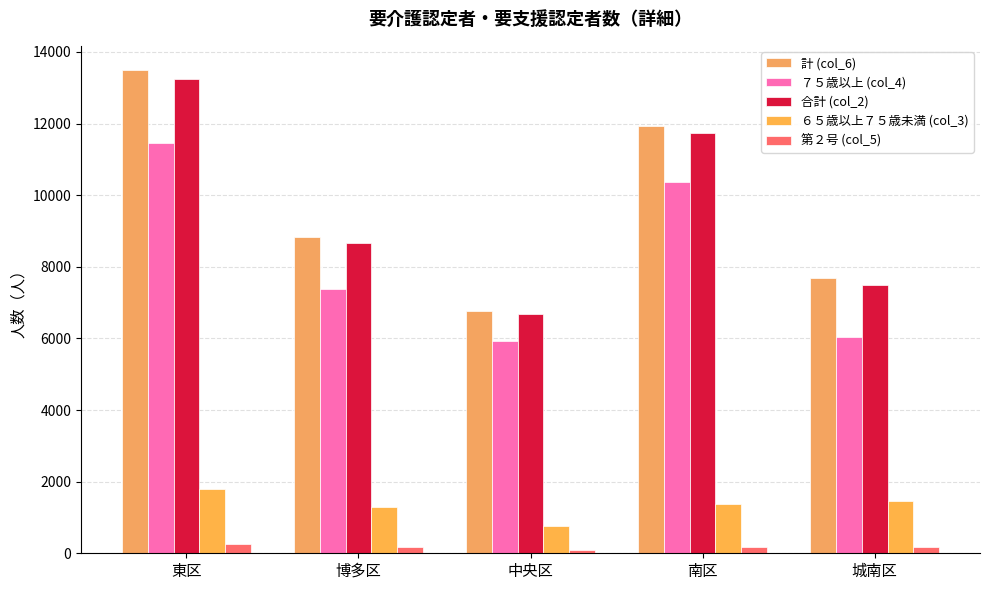

Reading left to right, transcribe all the data shown in this chart.

計 (col_6): 東区=13497	博多区=8838	中央区=6775	南区=11931	城南区=7686
７５歳以上 (col_4): 東区=11449	博多区=7380	中央区=5921	南区=10371	城南区=6047
合計 (col_2): 東区=13237	博多区=8675	中央区=6670	南区=11744	城南区=7502
６５歳以上７５歳未満 (col_3): 東区=1788	博多区=1295	中央区=749	南区=1373	城南区=1455
第２号 (col_5): 東区=260	博多区=163	中央区=105	南区=187	城南区=184